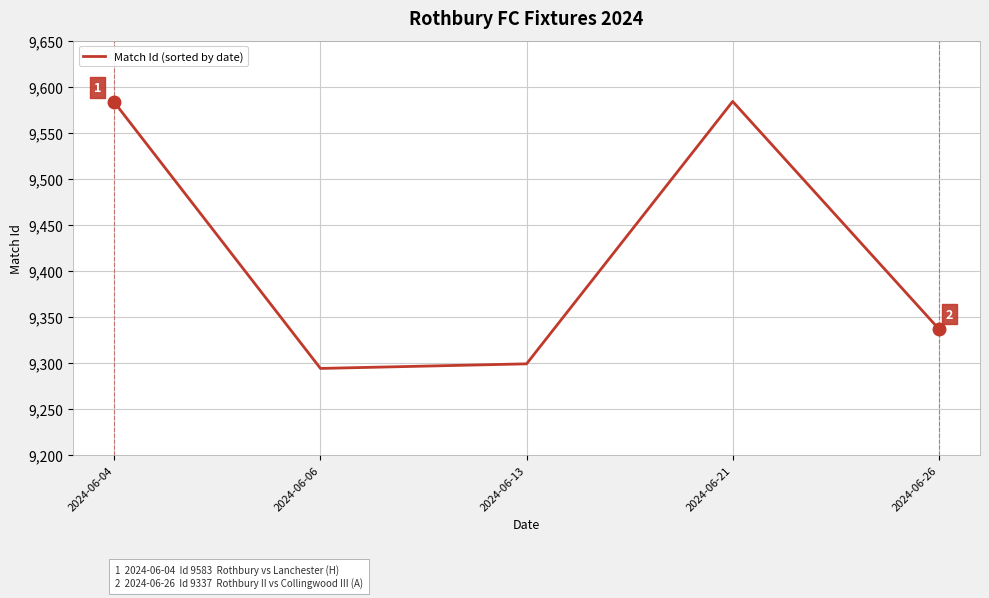

Between 2024-06-04 and 2024-06-13, which is larger?

2024-06-04